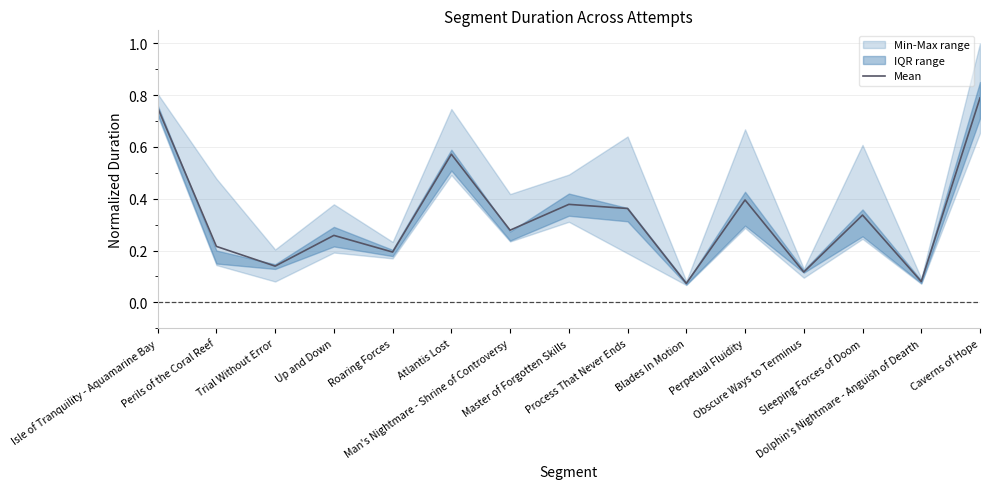

The chart shows a value of 0.4 at Man's Nightmare - Shrine of Controversy. True or false?

False